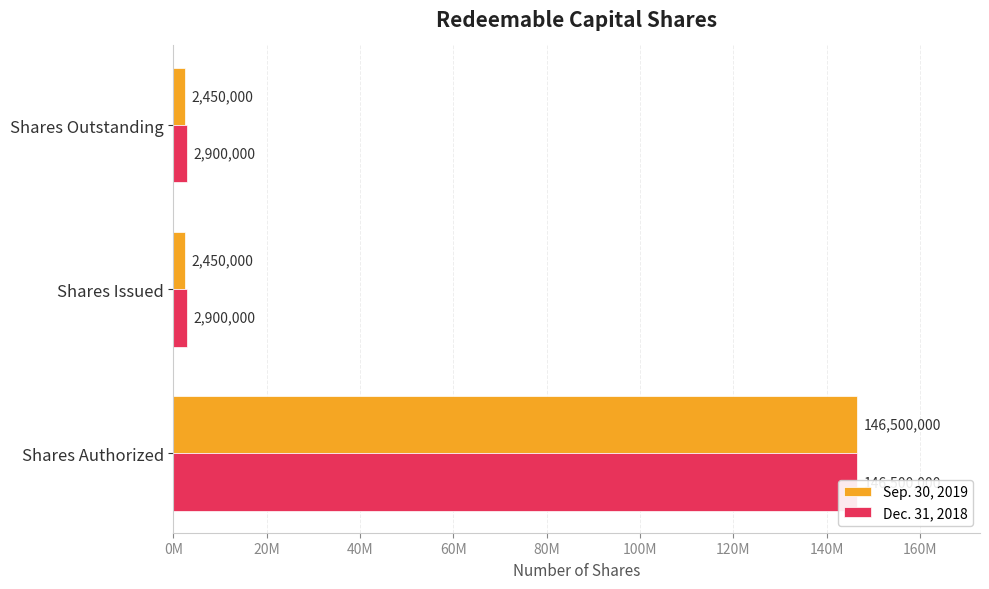

How many groups of bars are there?

3